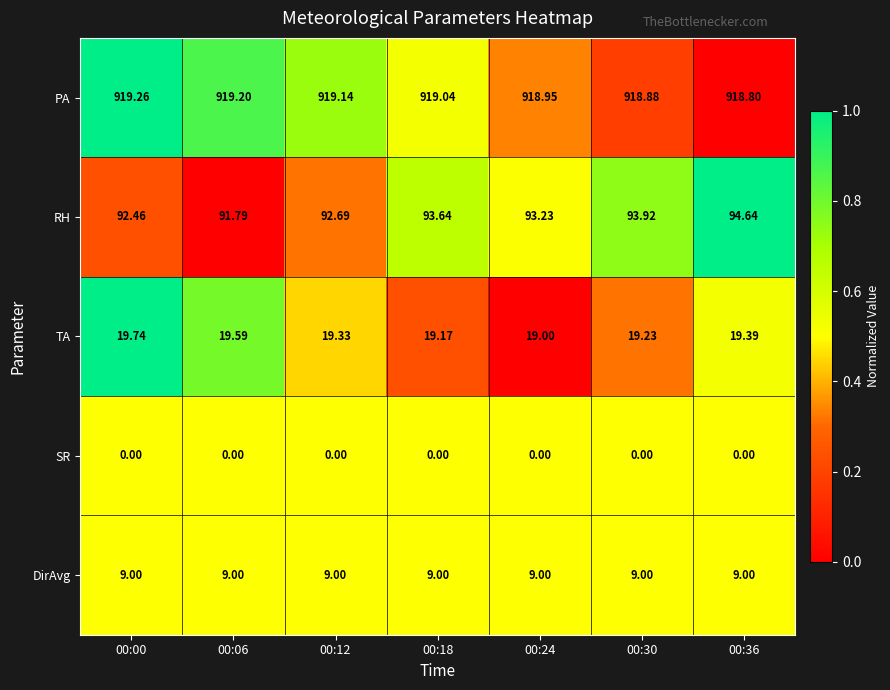

At 00:12, list the series in order from smallest to largest.

SR, DirAvg, TA, RH, PA